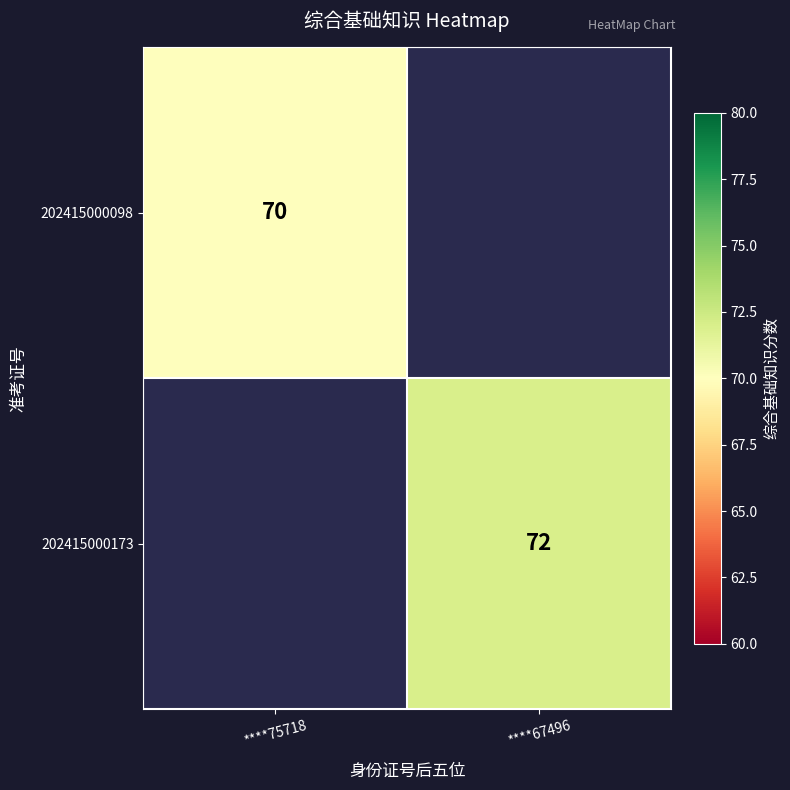

Is it true that 202415000098 equals 70 at ****75718?

True